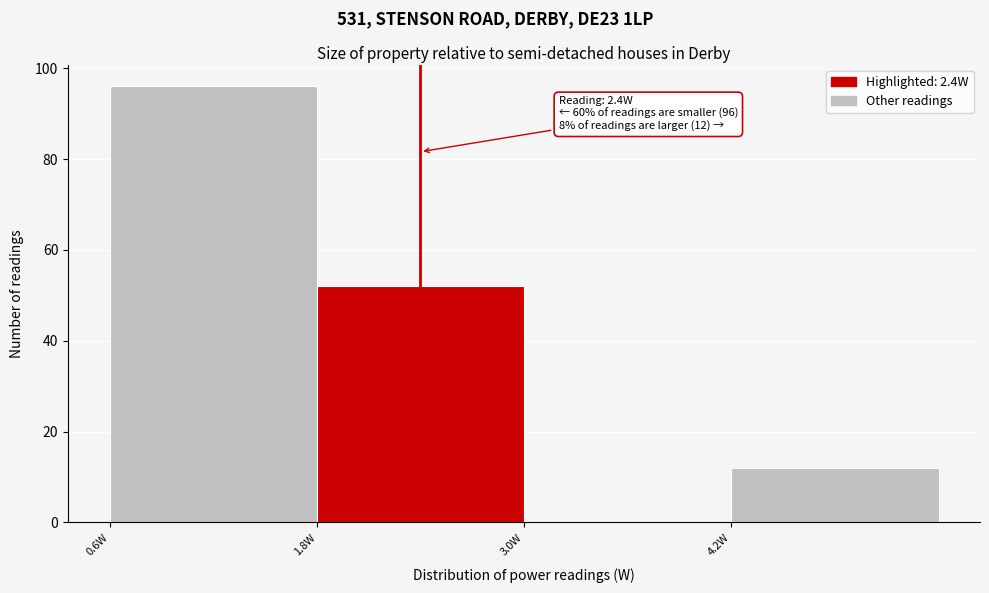

Which range on the x-axis has the tallest bar?

0.6 to 1.8